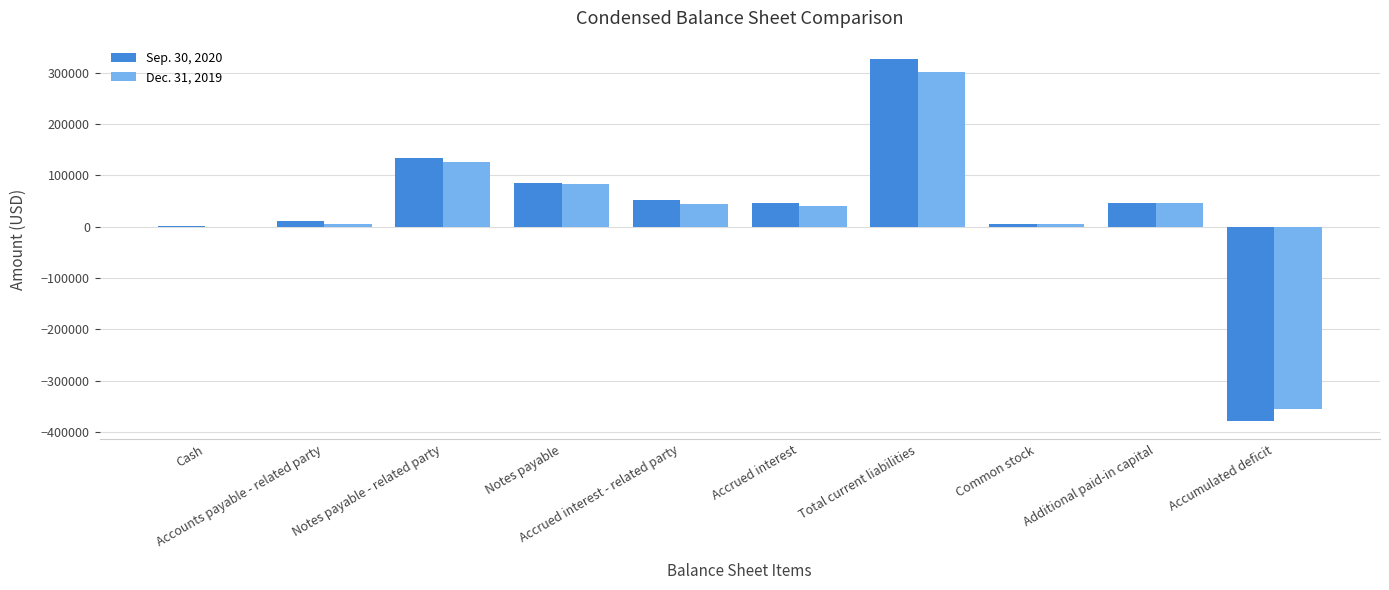

How many categories are shown in the chart?

10